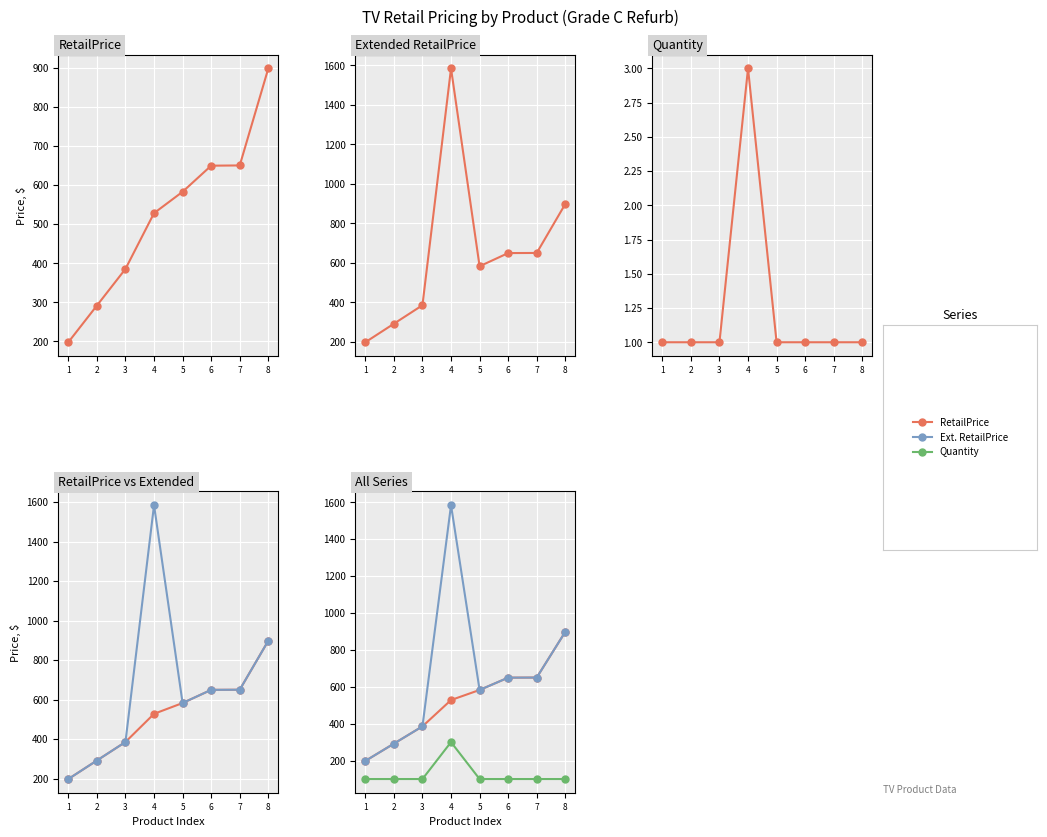

How many values in the Quantity ×100 series exceed 100?

1